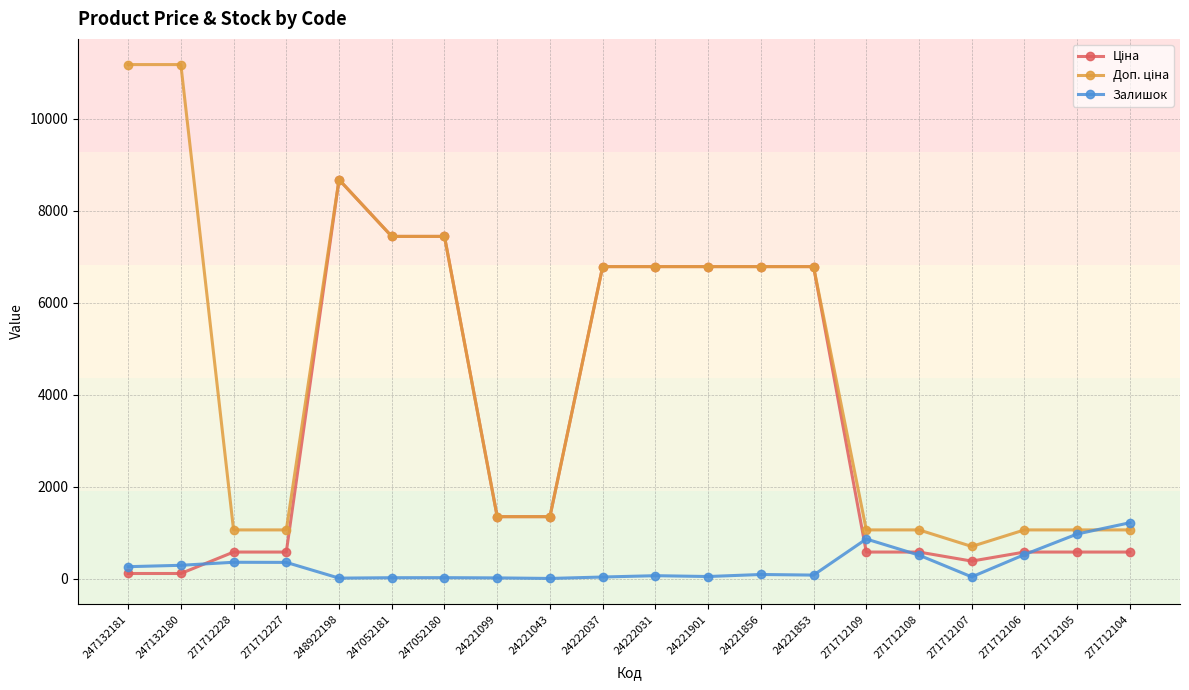

At how many categories does at least one series exceed 5570?

10